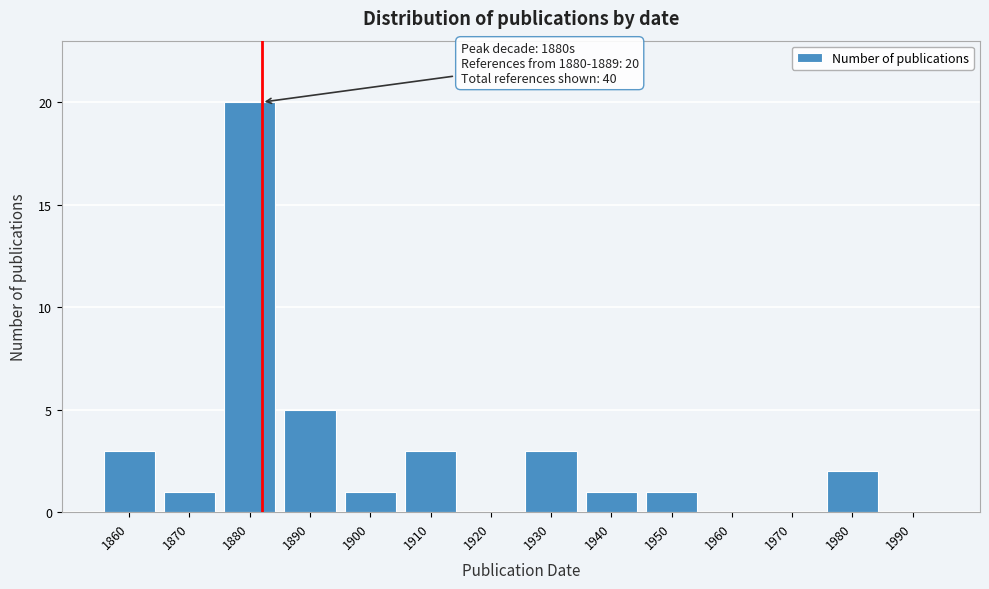

Reading left to right, what are all the values shown in this chart?

1860=3	1870=1	1880=20	1890=5	1900=1	1910=3	1920=0	1930=3	1940=1	1950=1	1960=0	1970=0	1980=2	1990=0